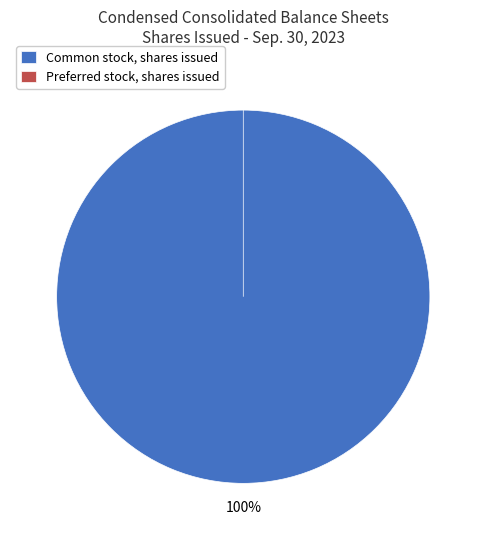

The Preferred stock, shares issued slice represents 1% of the pie. True or false?

False